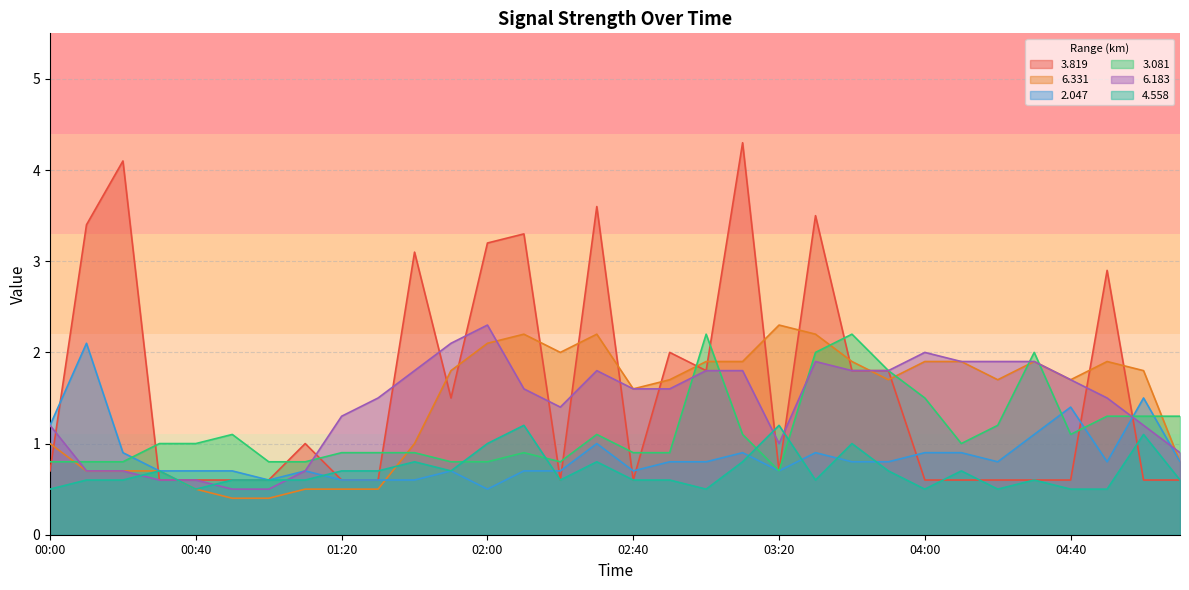

The   2.047 series shows 0.7 at 02:10. True or false?

True